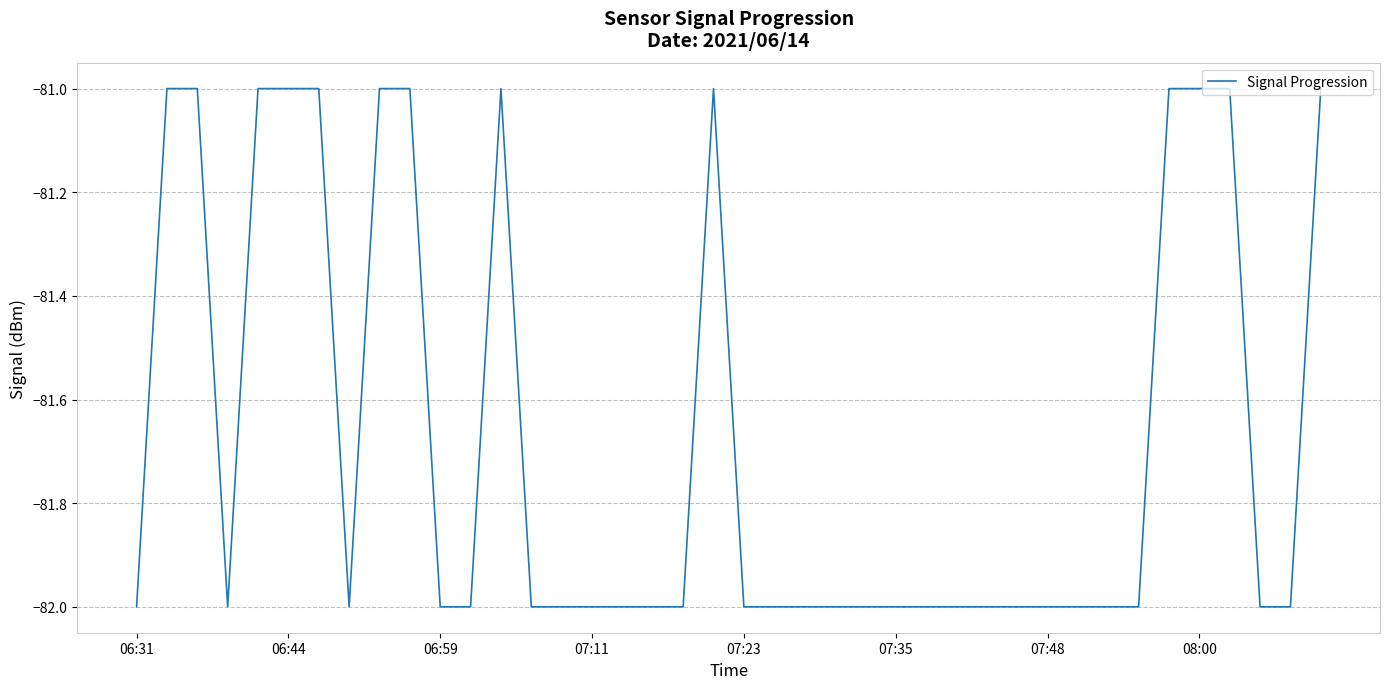

What is the greatest value displayed?

-81